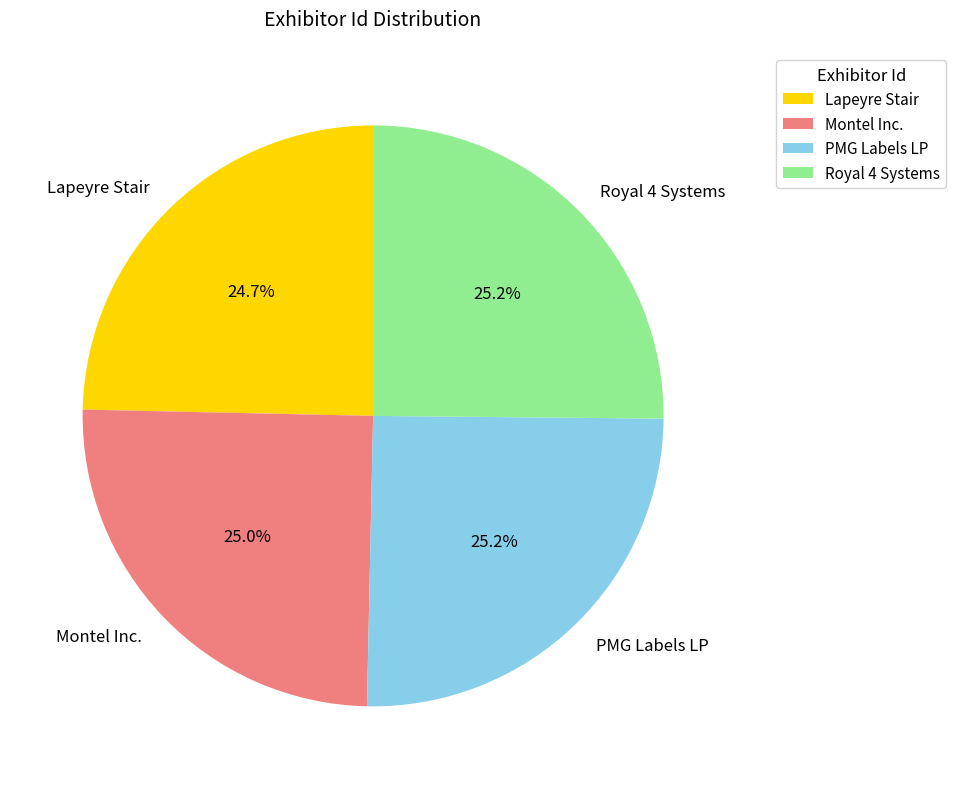

True or false: Lapeyre Stair accounts for 13% of the total.

False